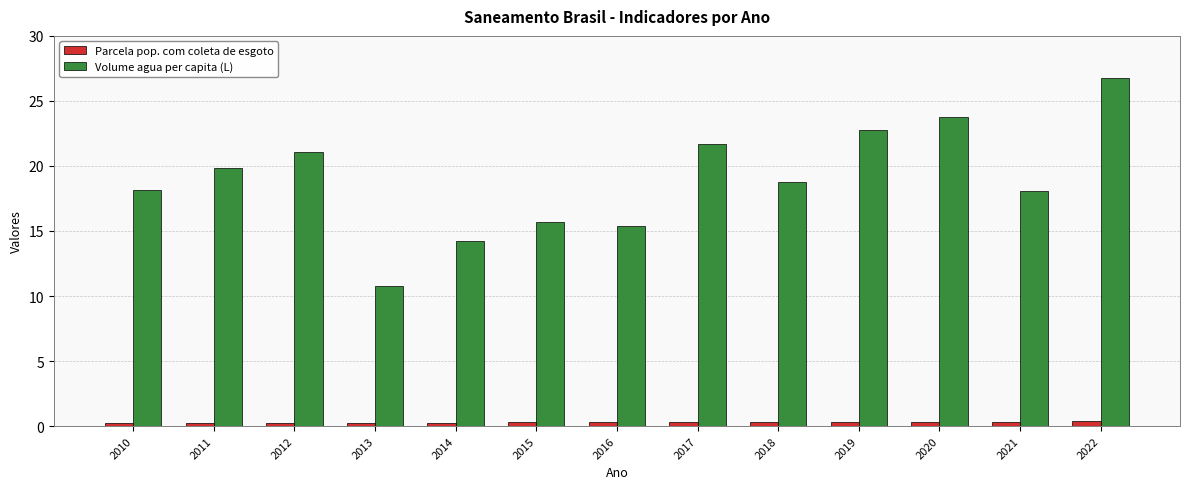

Is the value of Parcela pop. com coleta de esgoto at 2013 greater than the value of Volume agua per capita (L) at 2019?

No